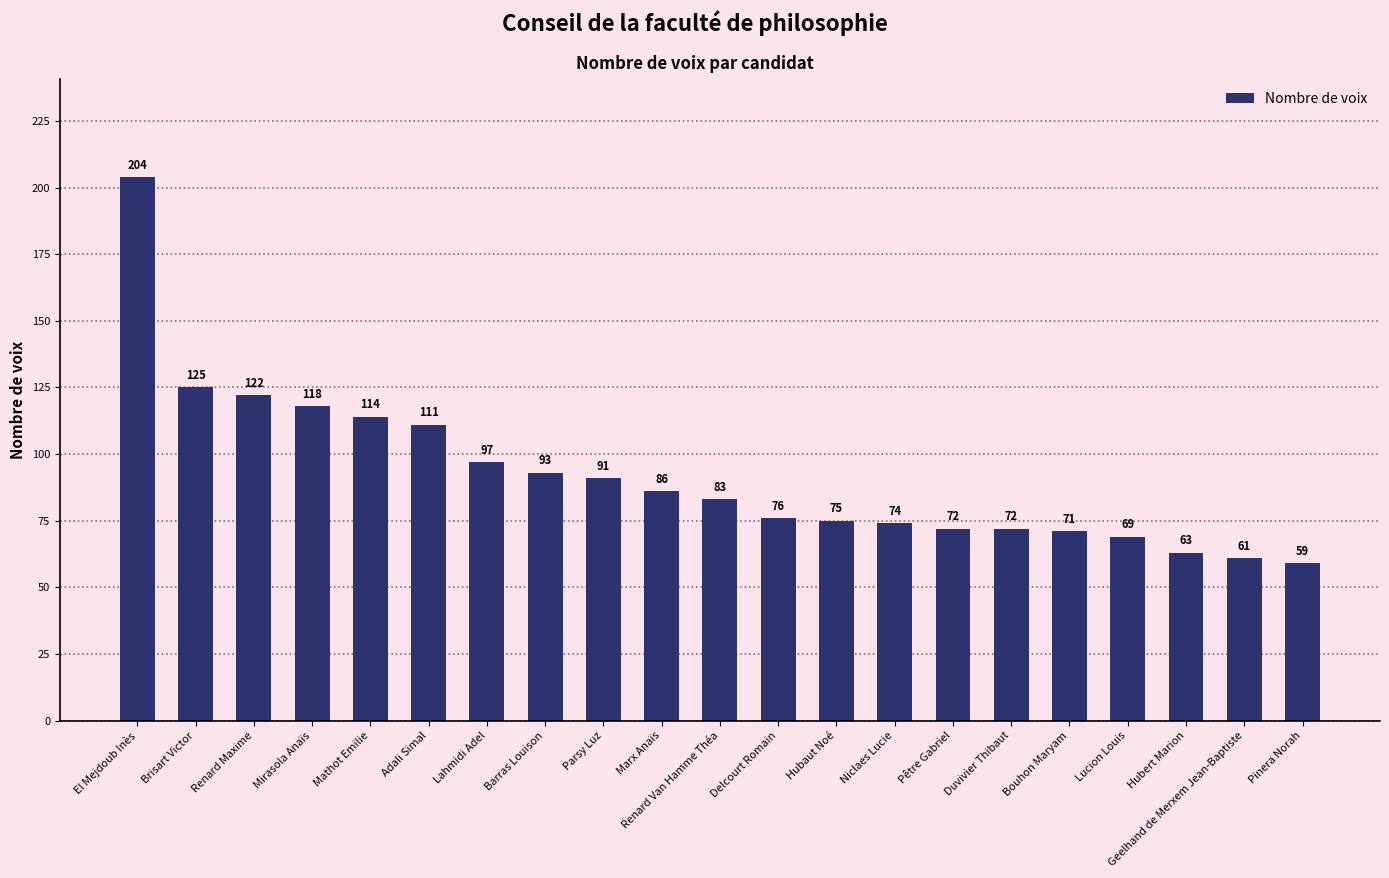

At which category does the chart reach its peak across all series?

El Mejdoub Inès